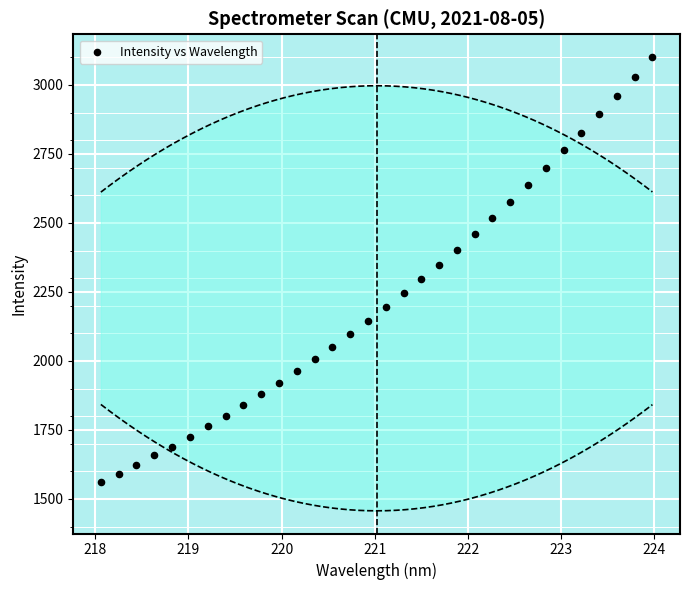

What is the range of Y values (max minus min)?

1540.3